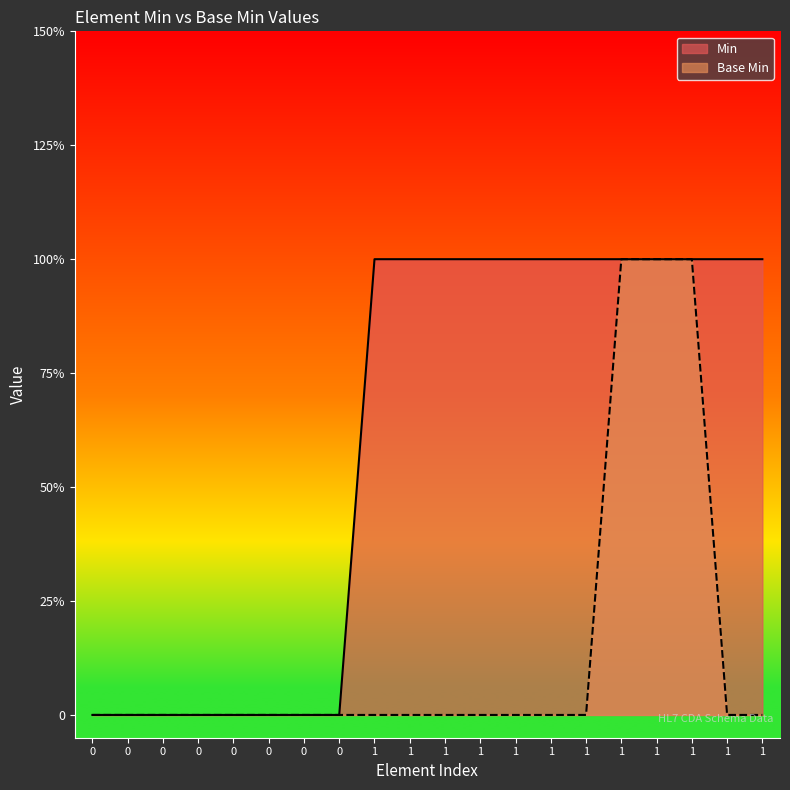

What are all the series names shown in the legend?

Min, Base Min